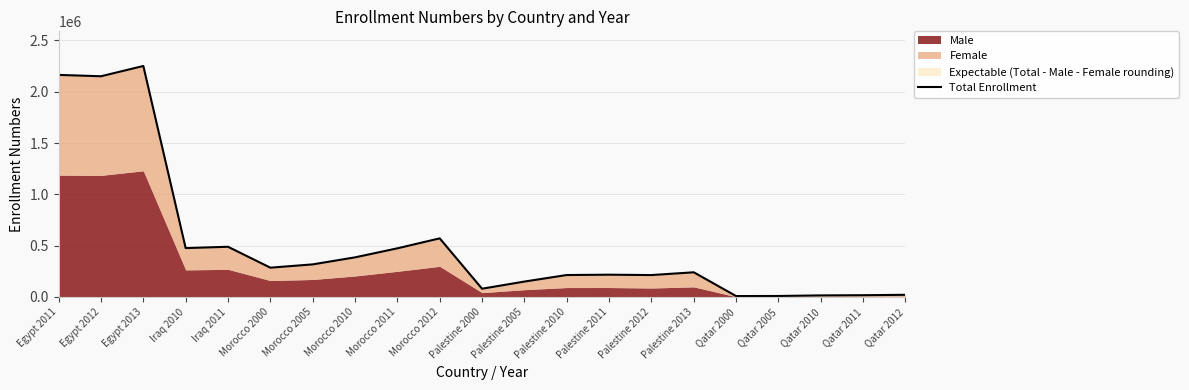

What is the value of the 12th point from the left?

150273